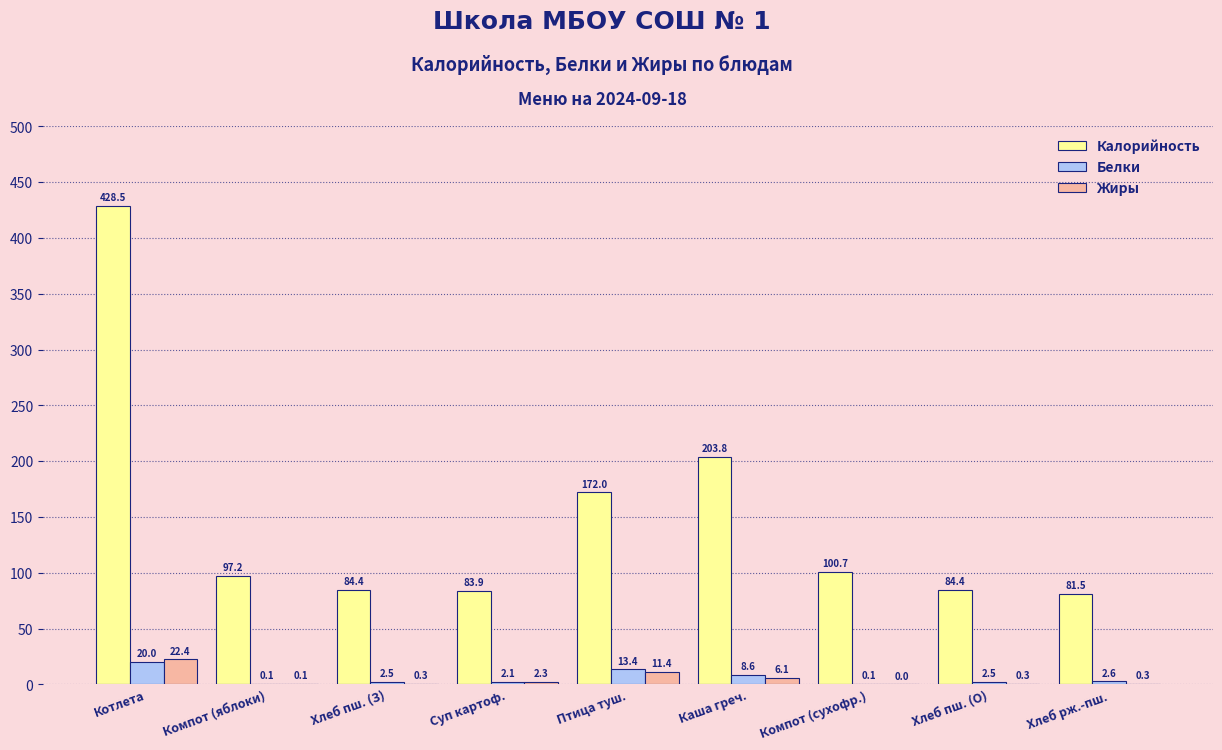

Where does the Белки series first go above 2?

Котлета